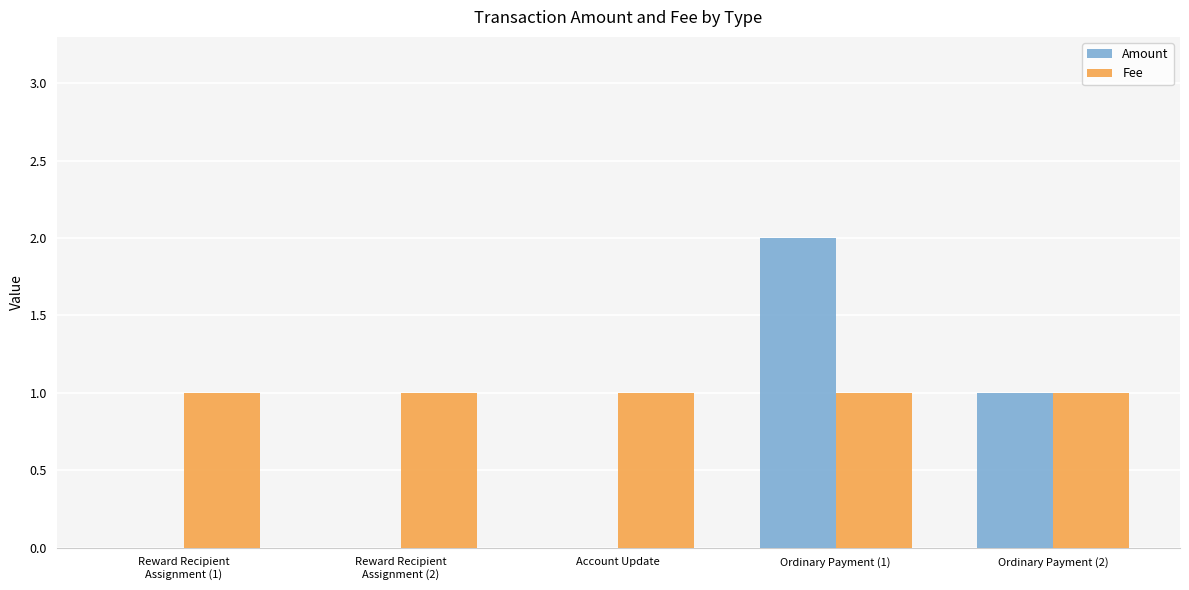

Reading left to right, what are all the values shown in this chart?

Amount: Reward Recipient
Assignment (1)=0	Reward Recipient
Assignment (2)=0	Account Update=0	Ordinary Payment (1)=2	Ordinary Payment (2)=1
Fee: Reward Recipient
Assignment (1)=1	Reward Recipient
Assignment (2)=1	Account Update=1	Ordinary Payment (1)=1	Ordinary Payment (2)=1